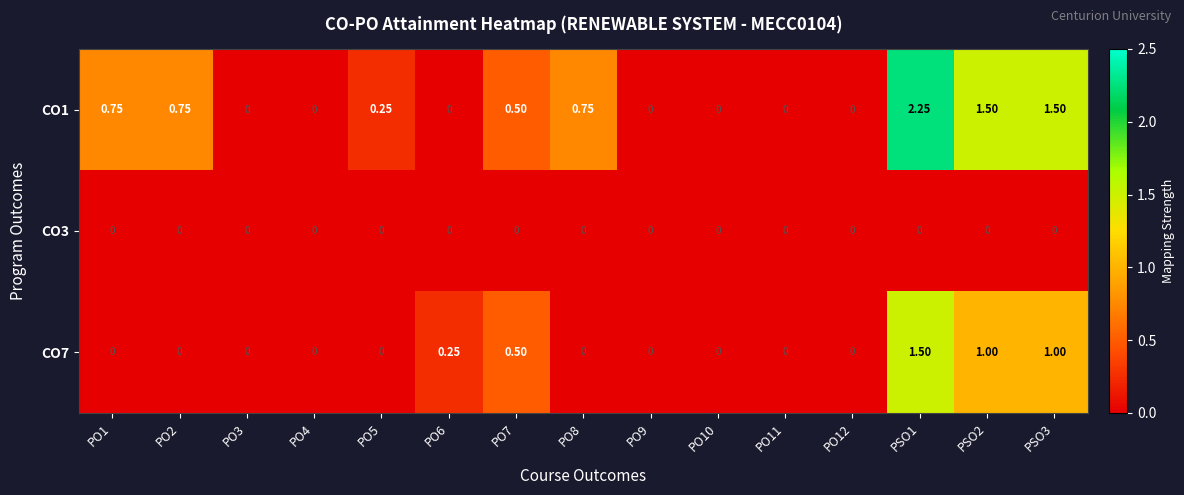

Is the value of CO3 at PO2 greater than the value of CO7 at PO6?

No